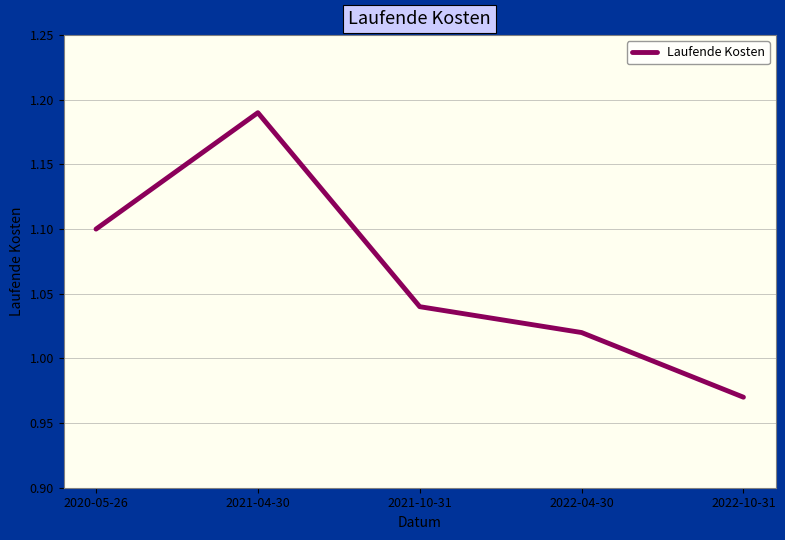

What position from the right is 2021-10-31?

3